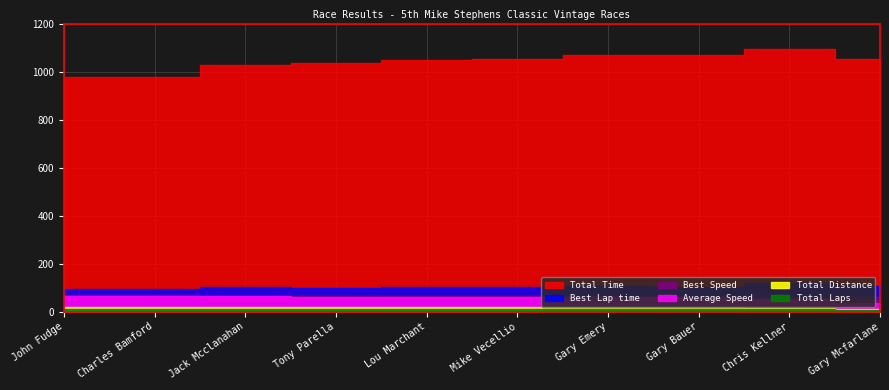

True or false: Best Speed and Best Lap time cross at least once.

False